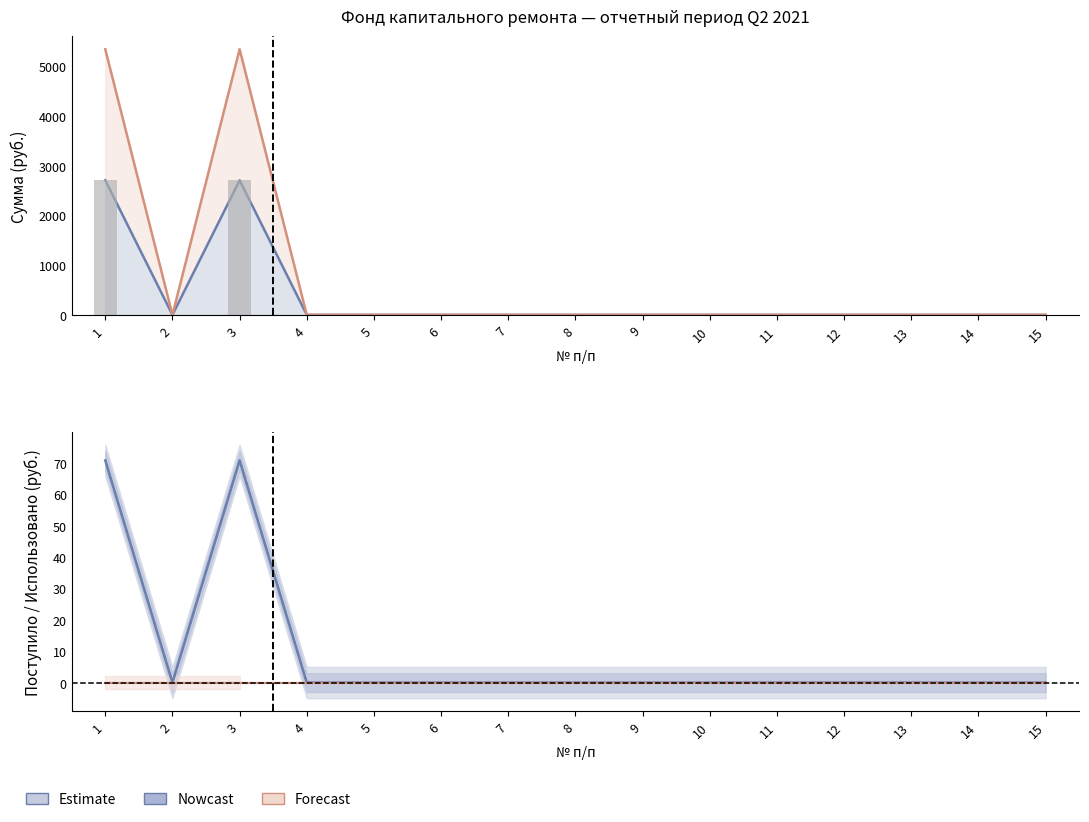

What is the sum of all Поступило всего values?

141.7